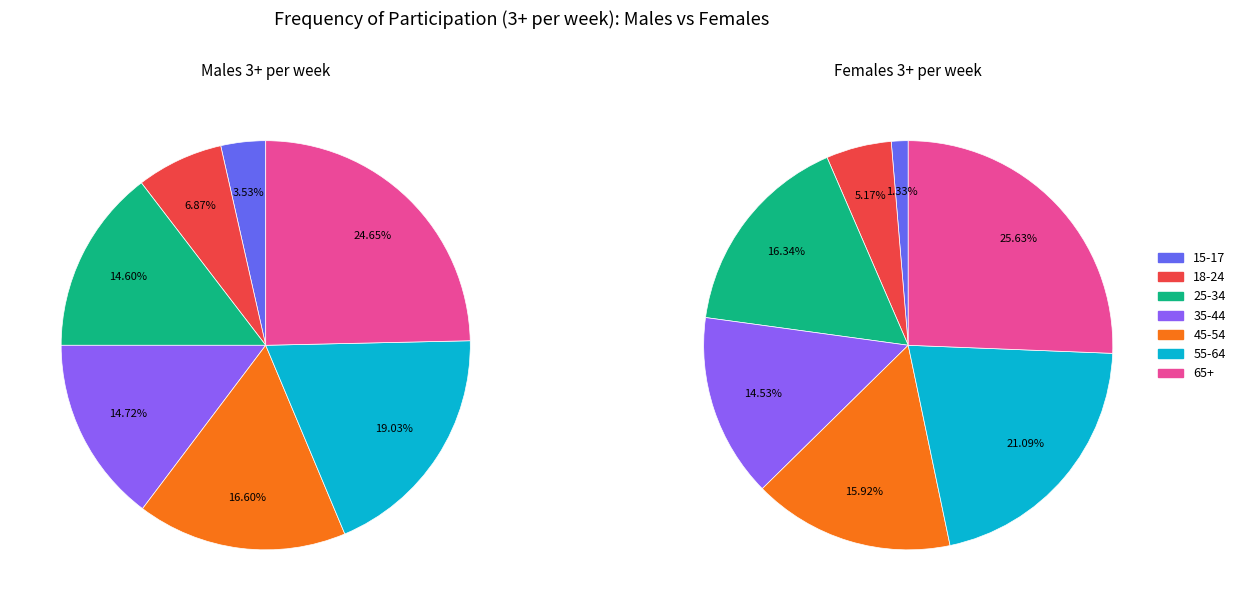

Between 45-54 and 35-44, which is larger?

45-54